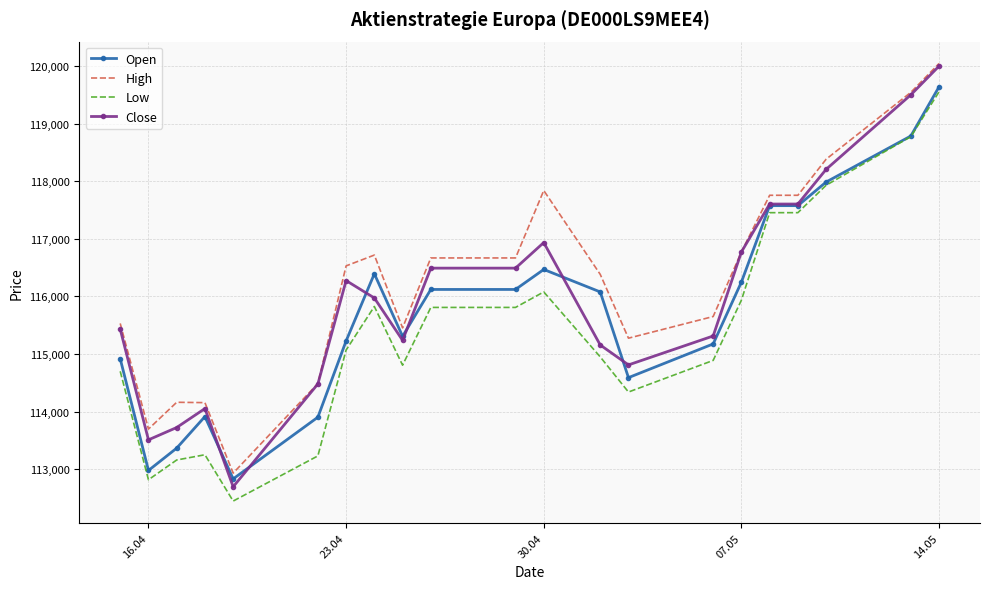

Which series has the largest range (max minus min)?

Close